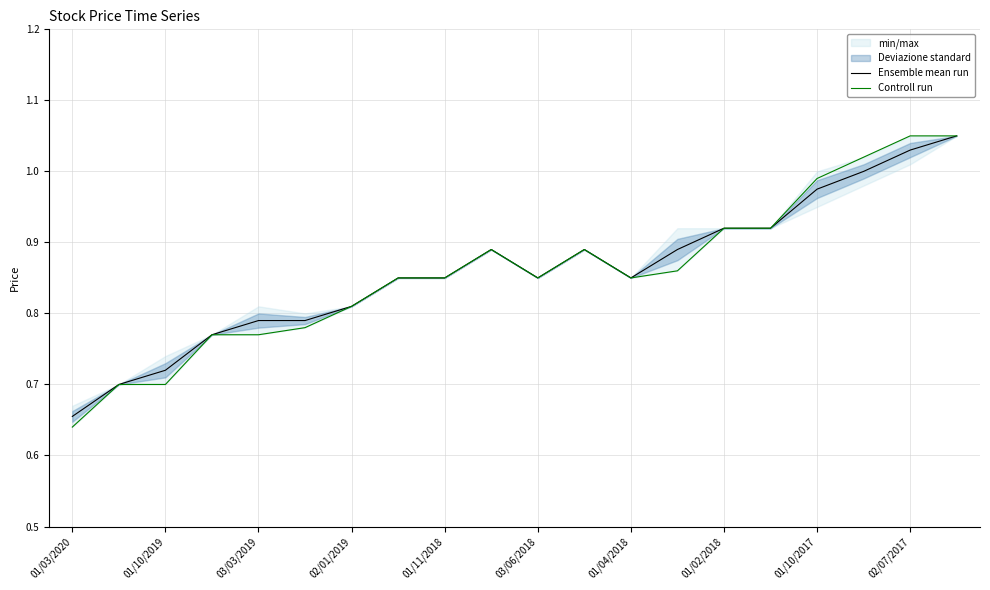

The Ensemble mean run series shows 0.3 at 01/10/2019. True or false?

False